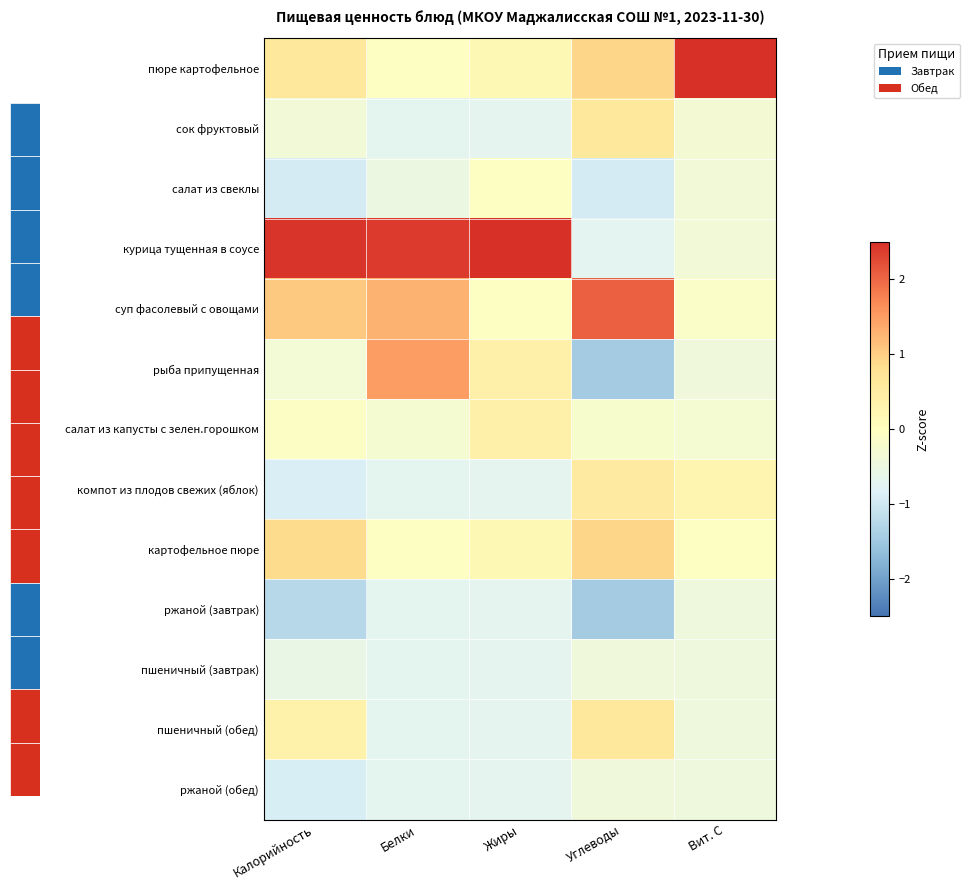

Reading left to right, list all the values displayed in this chart.

пюре картофельное: Калорийность=0.6	Белки=-0.1	Жиры=0.2	Углеводы=0.9	Вит. С=3.4
сок фруктовый: Калорийность=-0.4	Белки=-0.7	Жиры=-0.7	Углеводы=0.6	Вит. С=-0.3
салат из свеклы: Калорийность=-0.9	Белки=-0.5	Жиры=-0.0	Углеводы=-0.9	Вит. С=-0.4
курица тущенная в соусе: Калорийность=2.4	Белки=2.4	Жиры=3.1	Углеводы=-0.7	Вит. С=-0.4
суп фасолевый с овощами: Калорийность=1.1	Белки=1.3	Жиры=-0.0	Углеводы=2.1	Вит. С=-0.1
рыба припущенная: Калорийность=-0.3	Белки=1.5	Жиры=0.4	Углеводы=-1.5	Вит. С=-0.4
салат из капусты с зелен.горошком: Калорийность=-0.1	Белки=-0.3	Жиры=0.4	Углеводы=-0.2	Вит. С=-0.3
компот из плодов свежих (яблок): Калорийность=-0.9	Белки=-0.7	Жиры=-0.7	Углеводы=0.5	Вит. С=0.2
картофельное пюре: Калорийность=0.9	Белки=-0.1	Жиры=0.2	Углеводы=0.9	Вит. С=-0.1
ржаной (завтрак): Калорийность=-1.3	Белки=-0.7	Жиры=-0.7	Углеводы=-1.5	Вит. С=-0.4
пшеничный (завтрак): Калорийность=-0.5	Белки=-0.7	Жиры=-0.7	Углеводы=-0.4	Вит. С=-0.4
пшеничный (обед): Калорийность=0.3	Белки=-0.7	Жиры=-0.7	Углеводы=0.6	Вит. С=-0.4
ржаной (обед): Калорийность=-0.9	Белки=-0.7	Жиры=-0.7	Углеводы=-0.4	Вит. С=-0.4